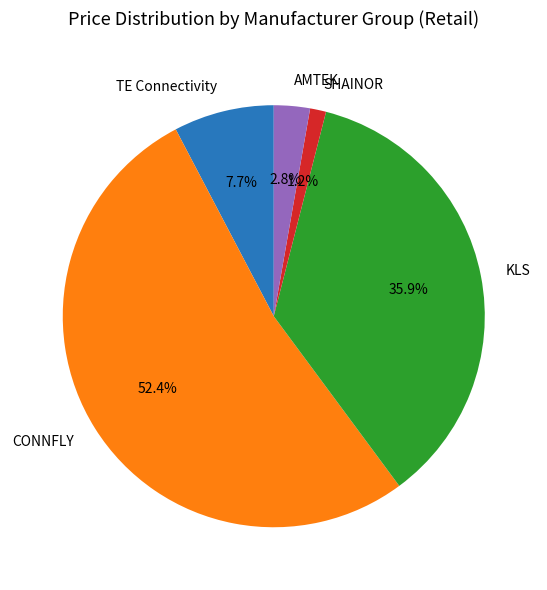

Which slice is the largest?

CONNFLY